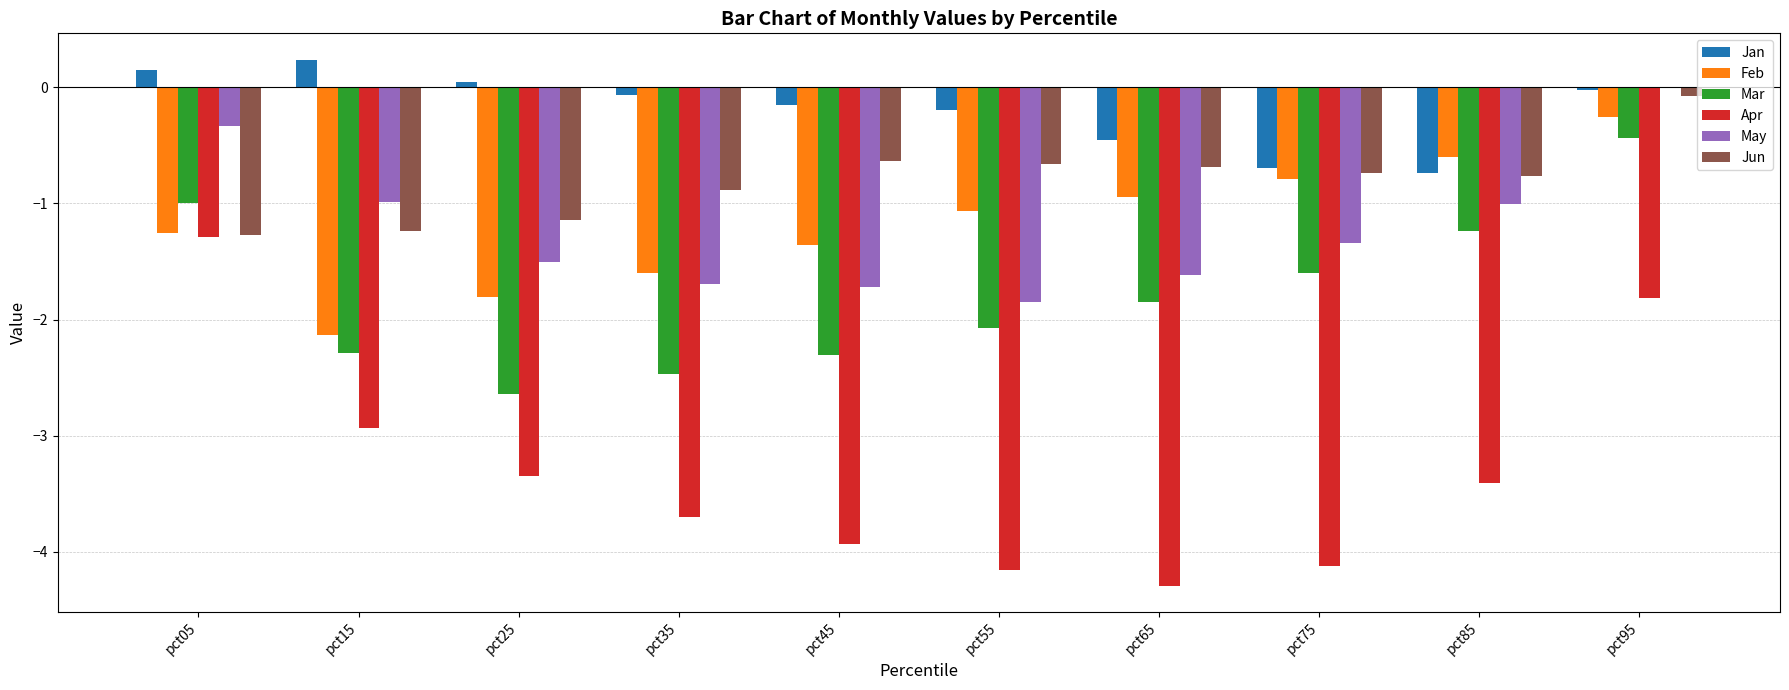

Which series has the largest total across all categories?

Jan